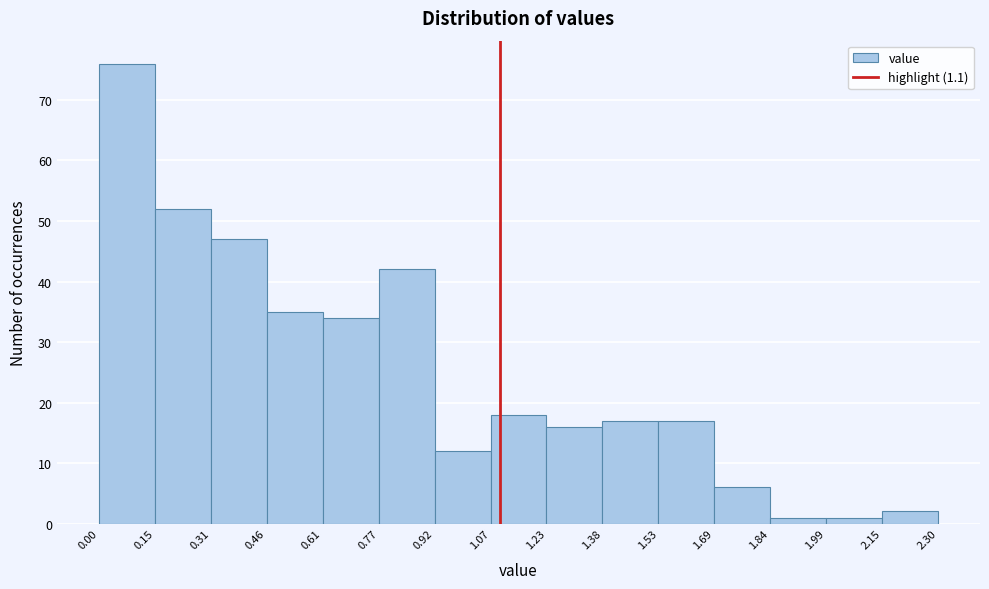

Reading left to right, transcribe this chart: for each bar, give the range it covers on the x-axis and its height. The values are not printed on the chart, so give them approximately, as read against the axis.

0.00 to 0.15: 76
0.15 to 0.31: 52
0.31 to 0.46: 47
0.46 to 0.61: 35
0.61 to 0.77: 34
0.77 to 0.92: 42
0.92 to 1.07: 12
1.07 to 1.23: 18
1.23 to 1.38: 16
1.38 to 1.53: 17
1.53 to 1.69: 17
1.69 to 1.84: 6
1.84 to 1.99: 1
1.99 to 2.15: 1
2.15 to 2.30: 2